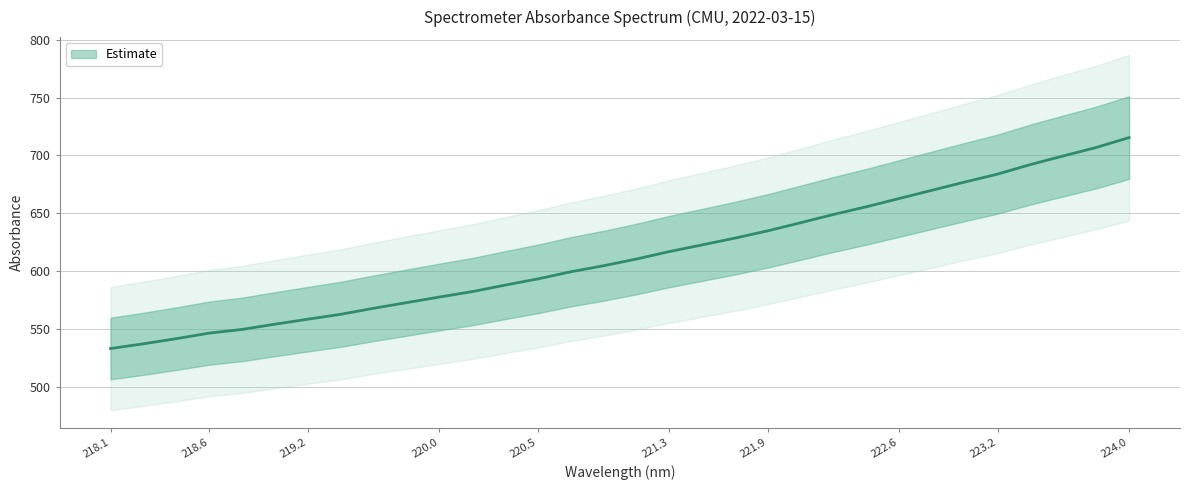

Which label corresponds to the smallest value in the chart?

218.1